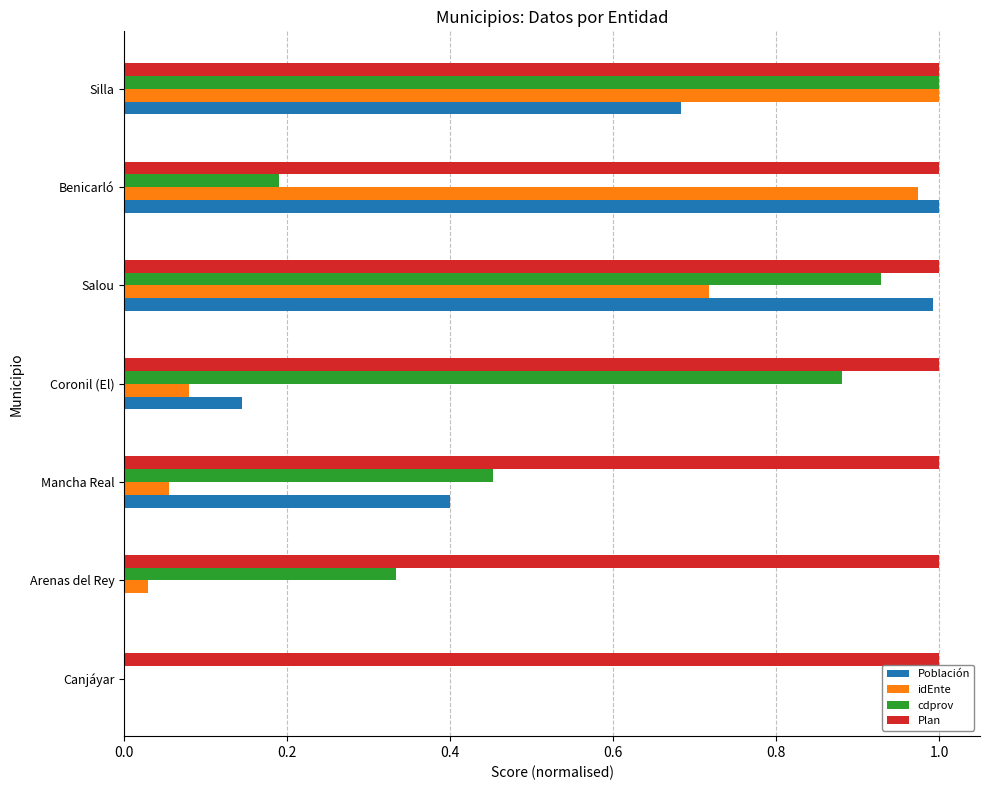

What is the total value across all series at Salou?

3.6